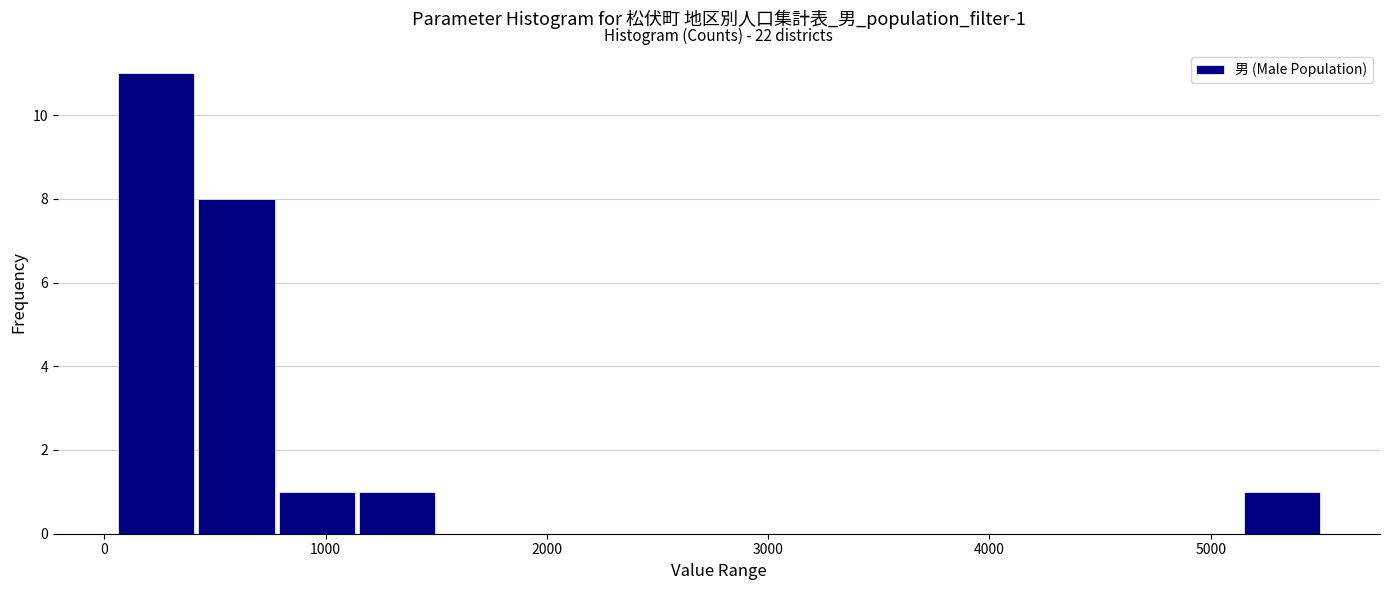

Around what value on the x-axis is the tallest bar? Give the approximate position of its centre, as read against the axis.

200